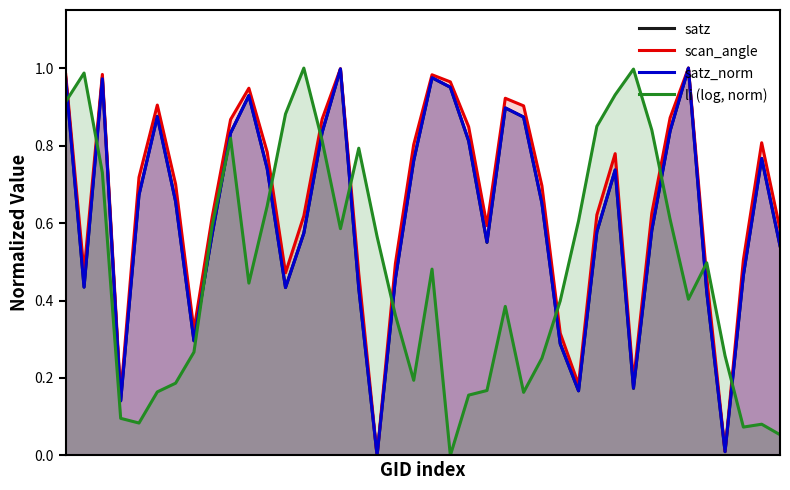

What value does the satz series have at 21?

1.0